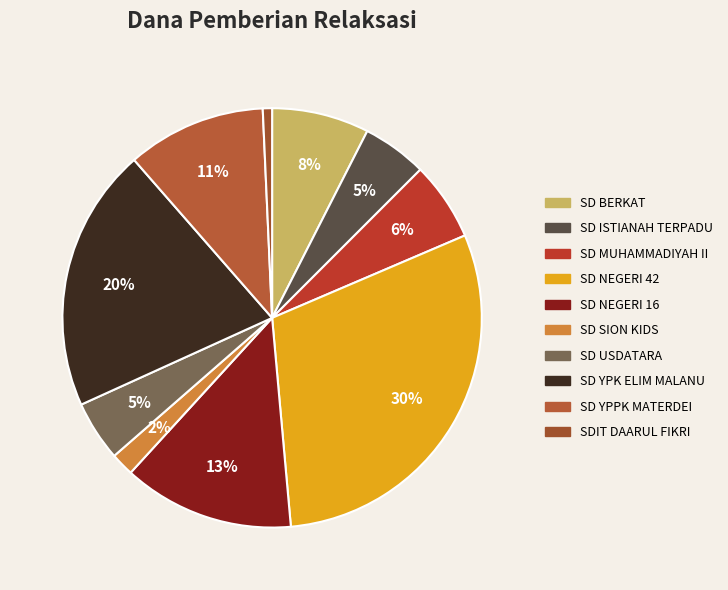

What percentage is the SD YPPK MATERDEI slice, to the nearest percent?

11%